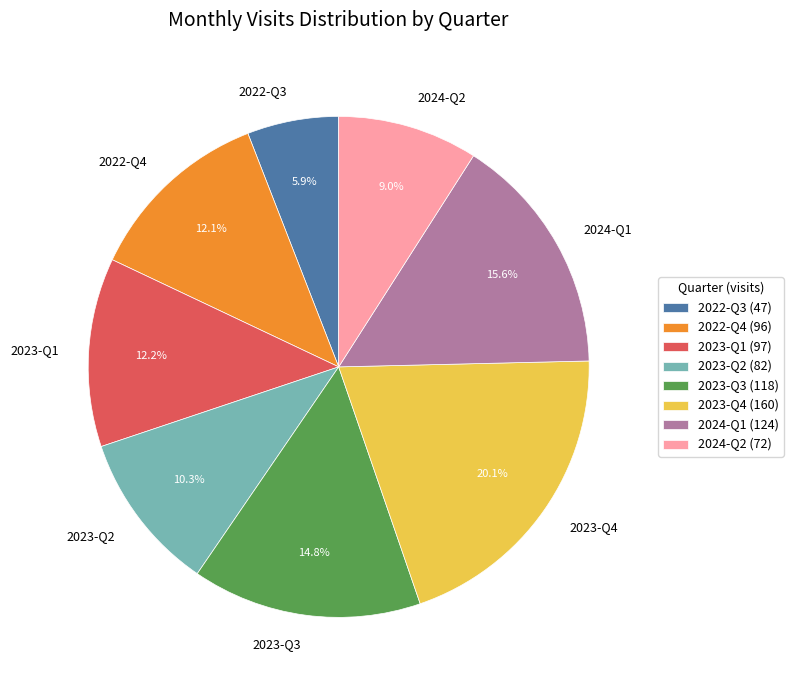

Between 2023-Q1 and 2023-Q3, which is larger?

2023-Q3